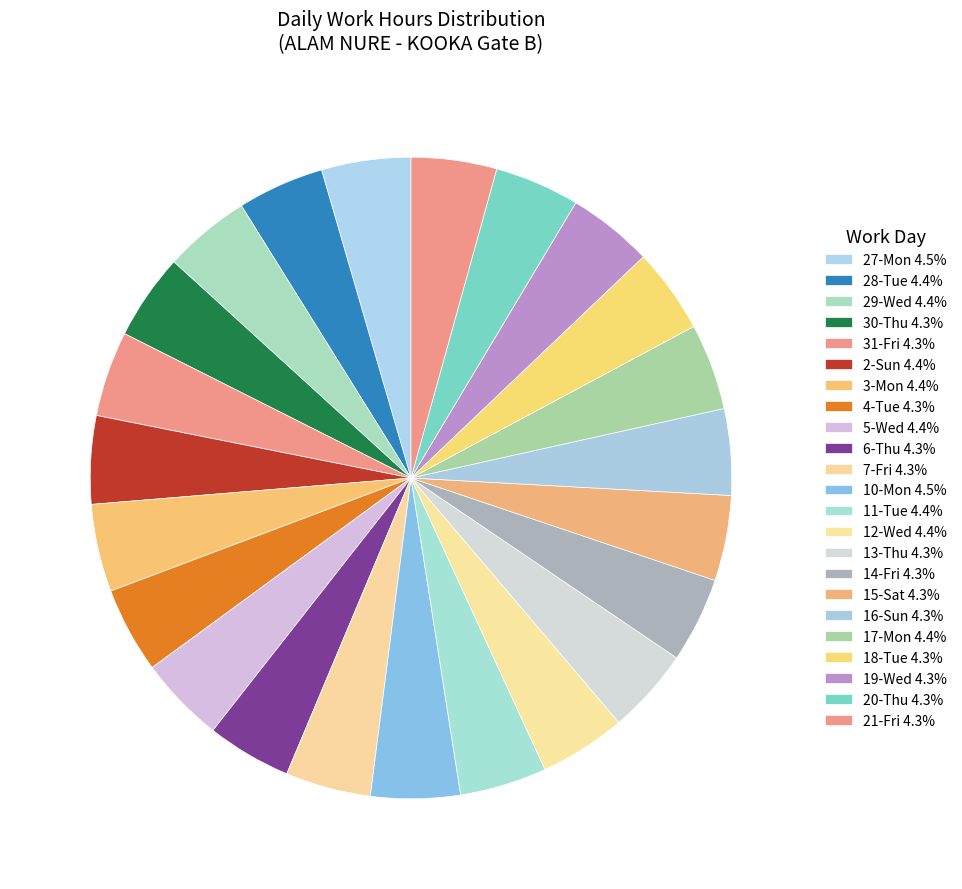

What percentage is the 19-Wed slice, to the nearest percent?

4%